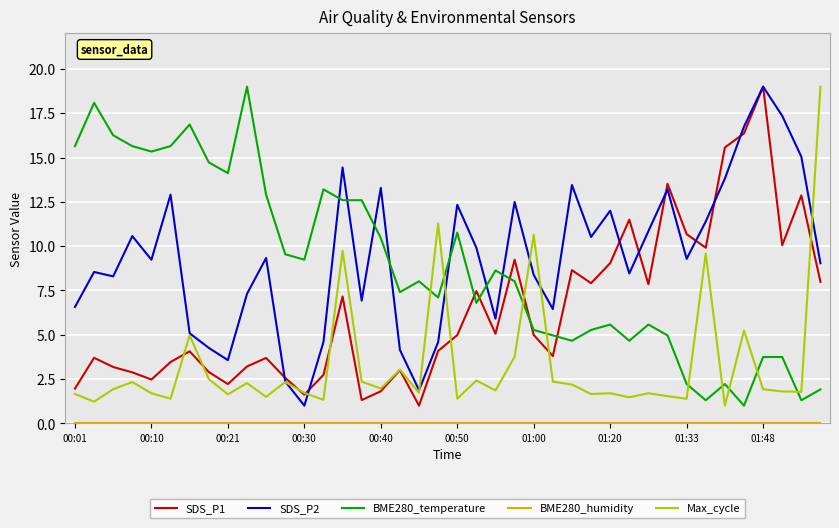

What is the maximum value shown in the chart?

19.0